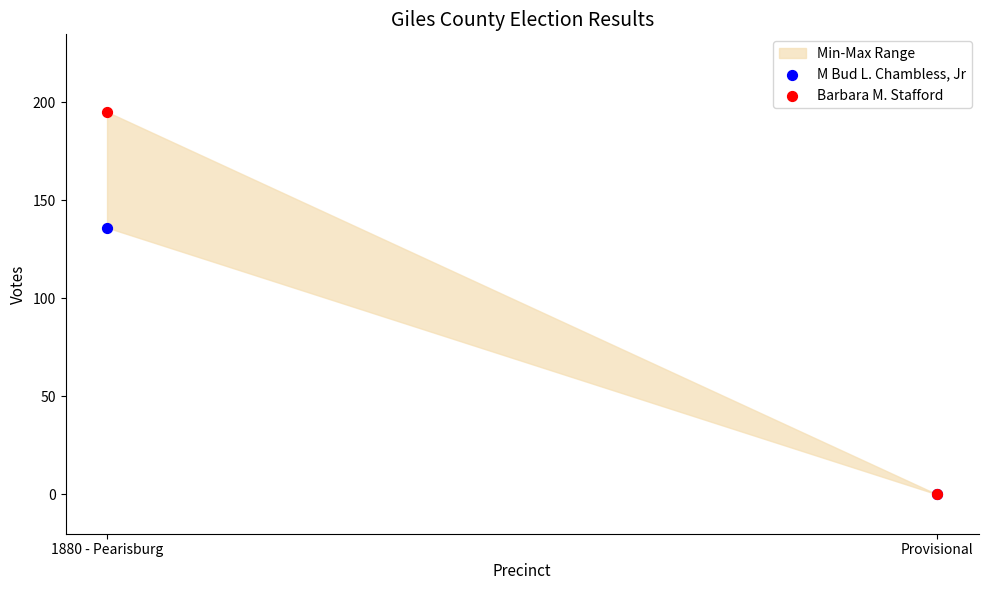

Across all series, what Y value is closest to 97?

136